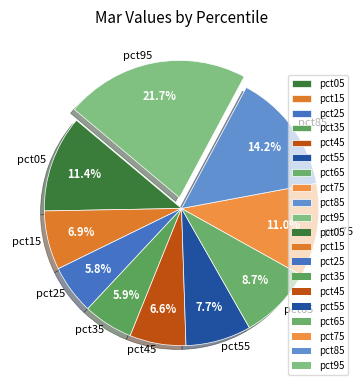

How many segments does this pie chart have?

10